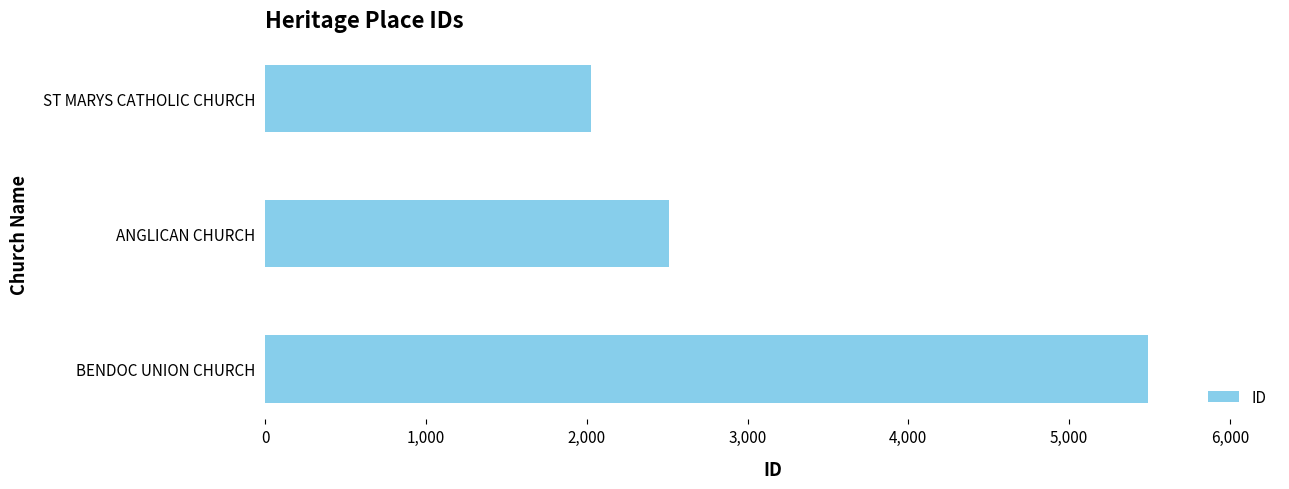

What is the ratio of the value at ANGLICAN CHURCH to the value at BENDOC UNION CHURCH?

0.5